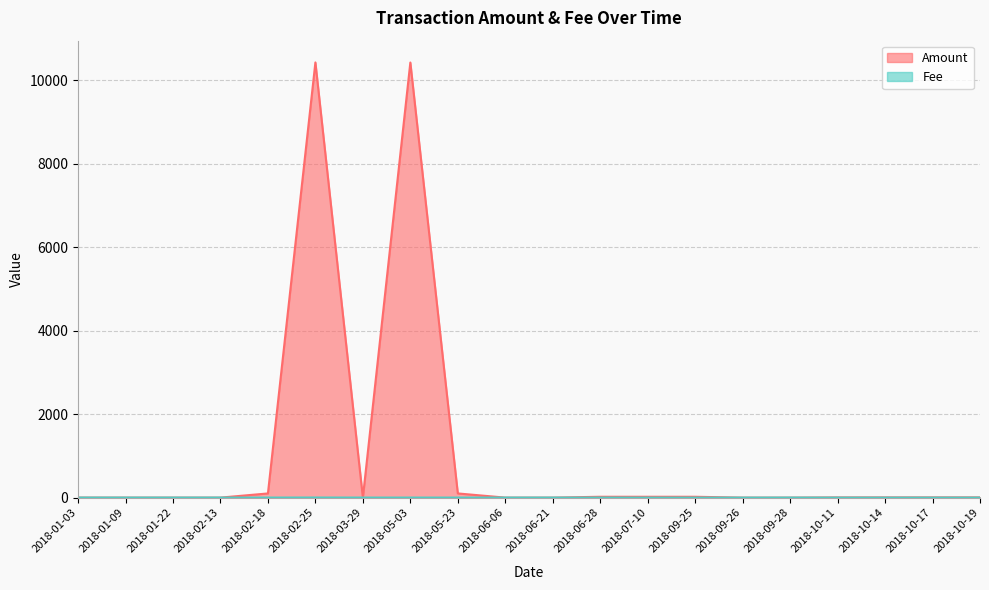

Reading left to right, list all the values displayed in this chart.

Amount: 1.0	0.0	0.0	0.0	100.0	10426.2	0.0	10424.0	100.1	0.0	0.0	20.3	20.0	20.2	0.0	0.0	5.2	5.6	5.8	6.0
Fee: 1.0	1.0	1.0	1.0	1.0	2.0	1.0	1.0	1.0	1.0	1.0	1.0	0.1	0.1	0.1	1.0	0.1	0.1	0.1	0.1